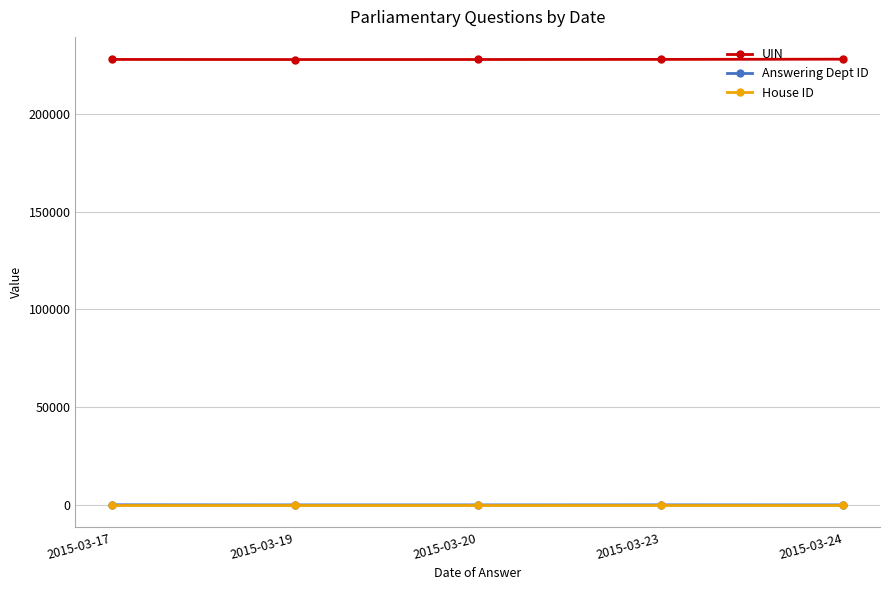

What is the minimum value shown in the chart?

1